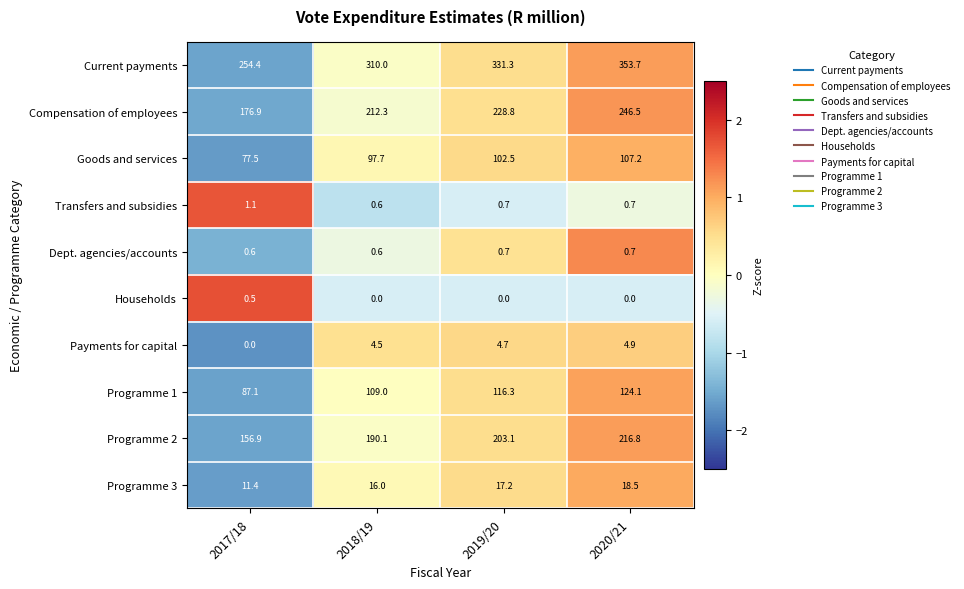

What is the minimum value shown in the chart?

0.0